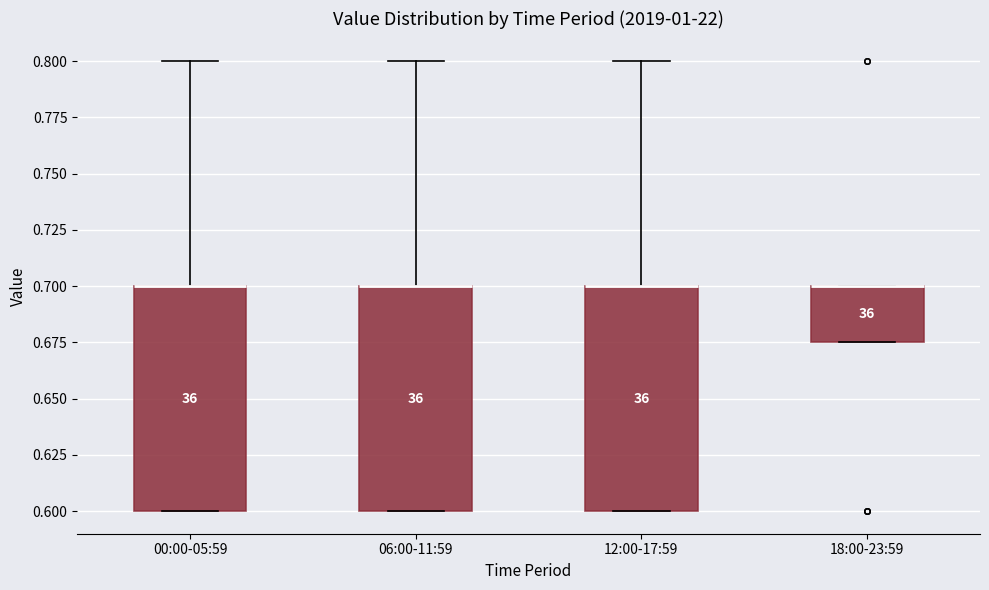

Reading left to right, transcribe this box plot: for each box, give where its median line is, the range the box spans, and where its two whiskers end, as read against the y-axis. The values are not printed on the chart, so give them approximately, as read against the axis.

00:00-05:59: median 0.700 (drawn on the box's upper edge), box 0.600 to 0.700, whiskers 0.600 to 0.800
06:00-11:59: median 0.700 (drawn on the box's upper edge), box 0.600 to 0.700, whiskers 0.600 to 0.800
12:00-17:59: median 0.700 (drawn on the box's upper edge), box 0.600 to 0.700, whiskers 0.600 to 0.800
18:00-23:59: median 0.700 (drawn on the box's upper edge), box 0.675 to 0.700, whiskers 0.675 to 0.700